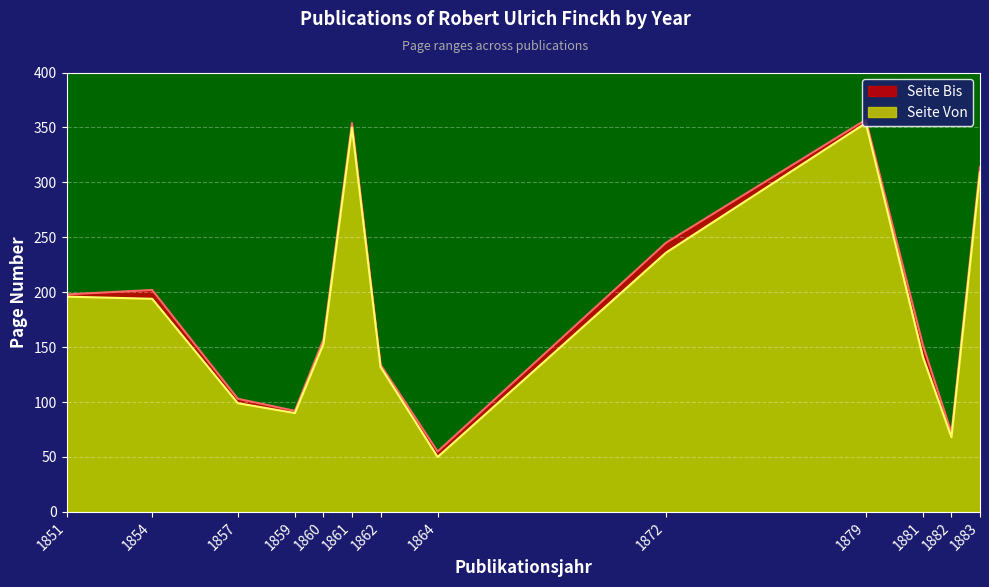

What is the approximate value of Seite Von at 1857, to the nearest 10?

100